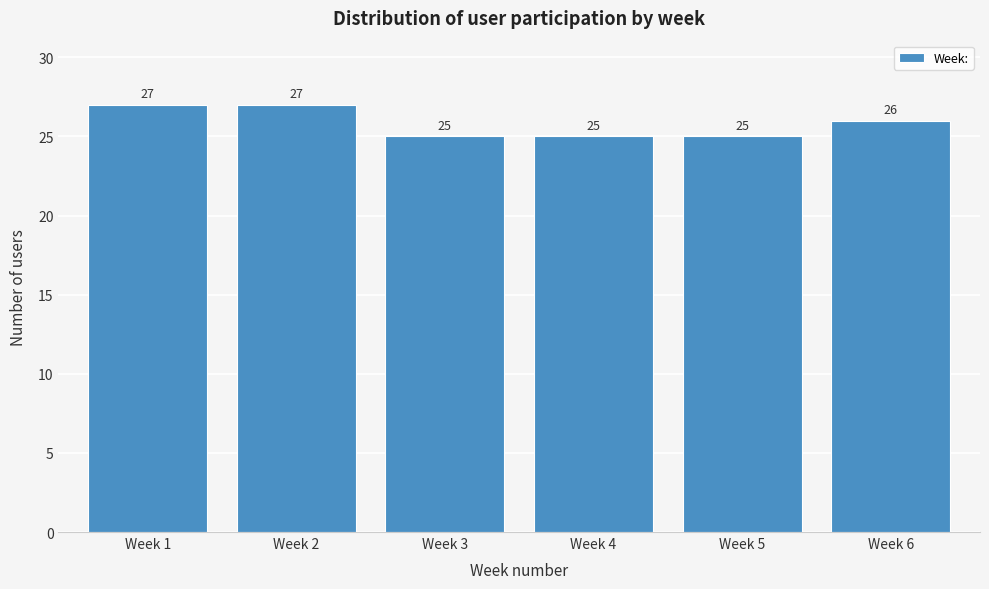

Reading left to right, transcribe all the data shown in this chart.

Week 1=27	Week 2=27	Week 3=25	Week 4=25	Week 5=25	Week 6=26